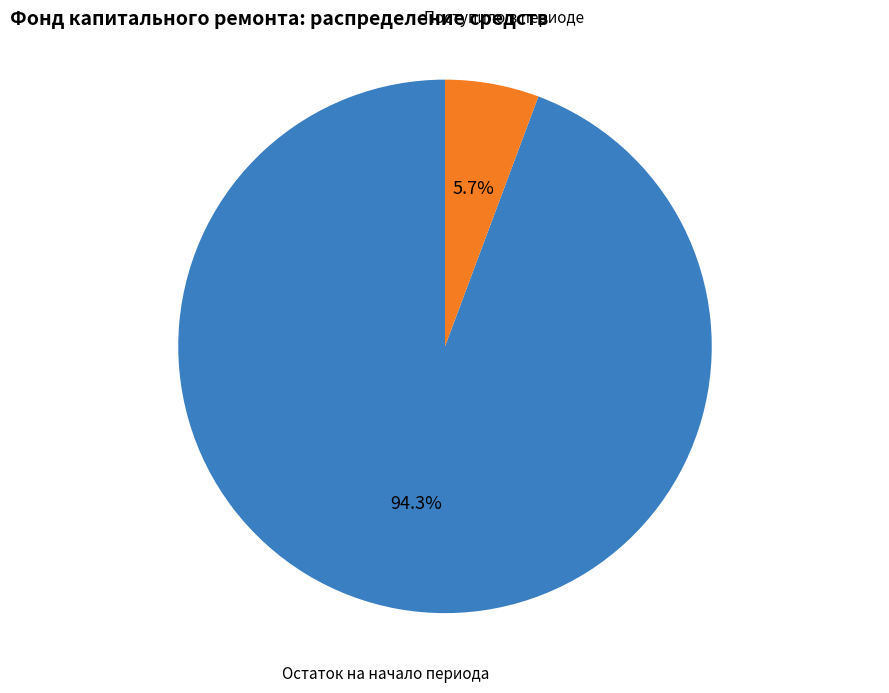

How many slices are in this pie chart?

2